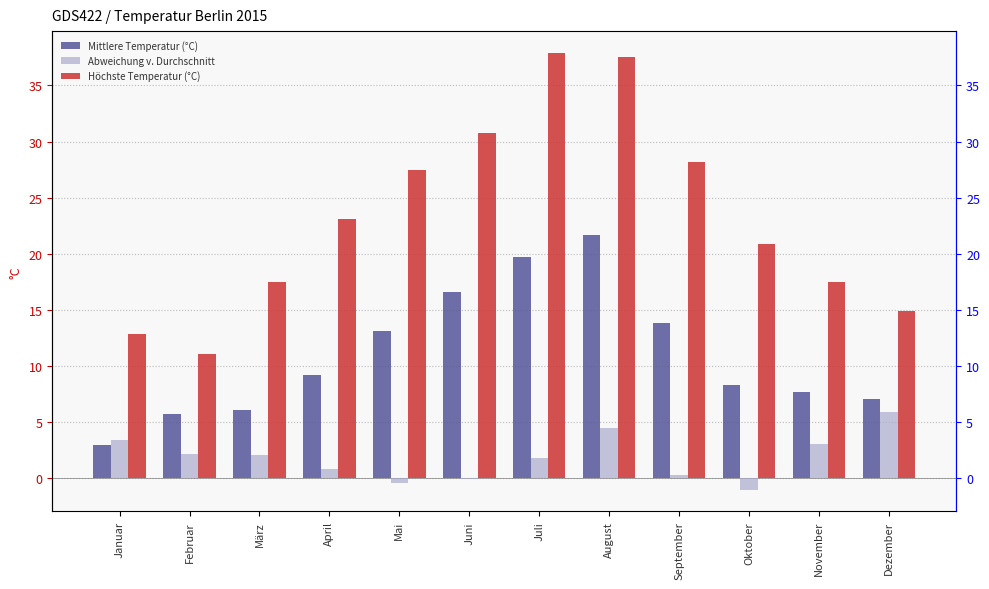

What is the value of the Abweichung v. Durchschnitt bar at the 10th from the left?

-1.0